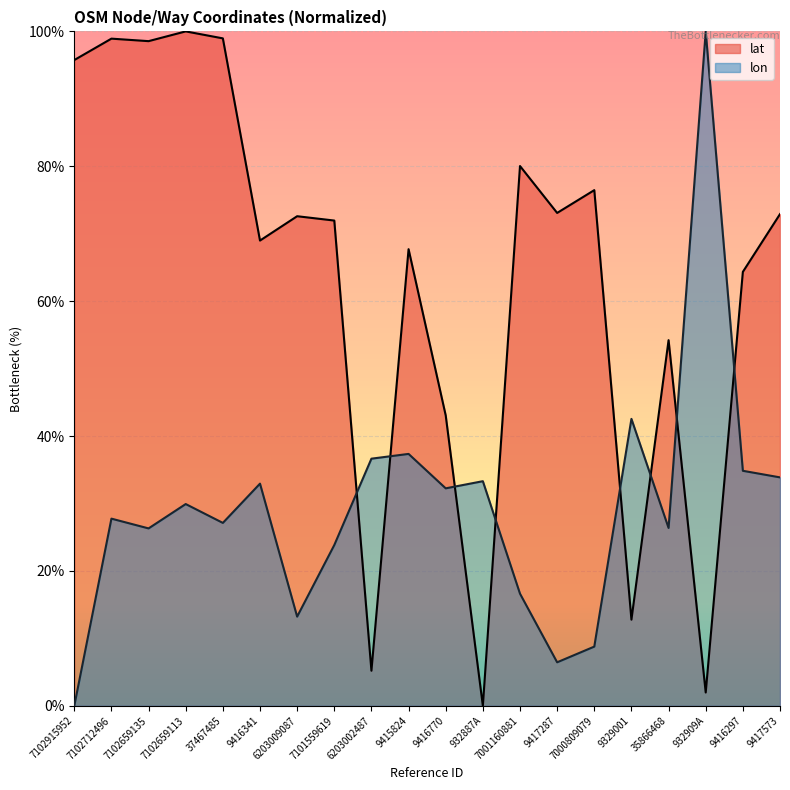

At which category does lon reach its first local peak?

7102712496